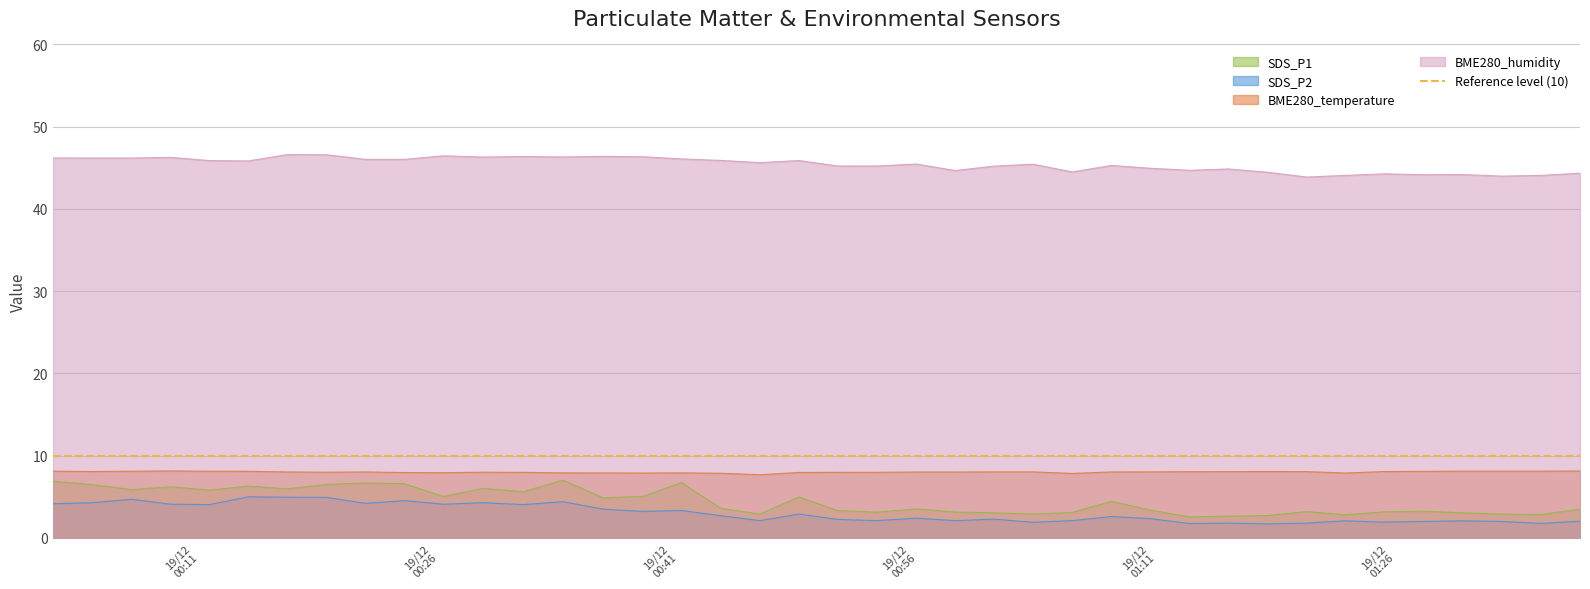

Which series has the largest range (max minus min)?

SDS_P1